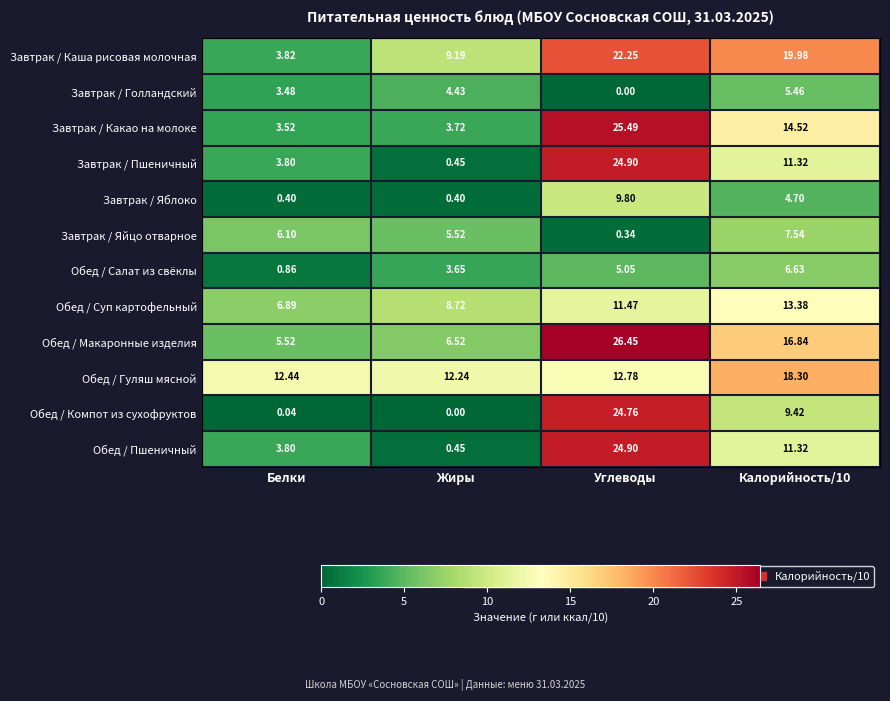

Where is Обед / Салат из свёклы nearest to the value 3?

Жиры